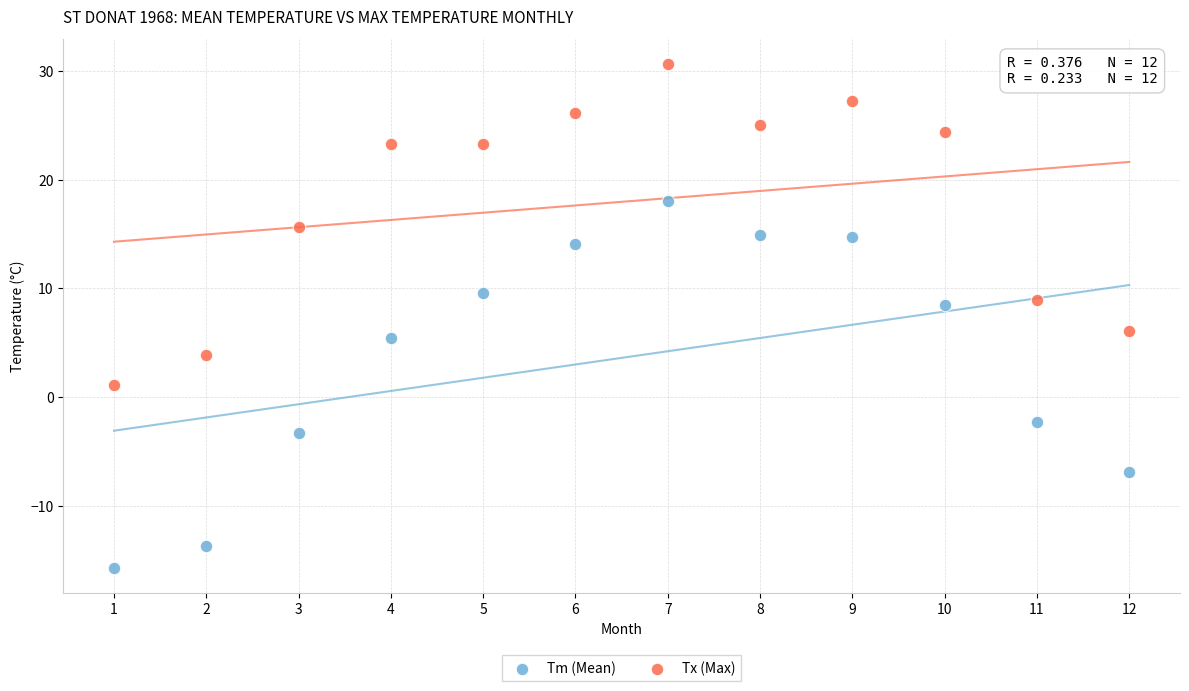

What are all the series names shown in the legend?

Tm (Mean), Tx (Max)